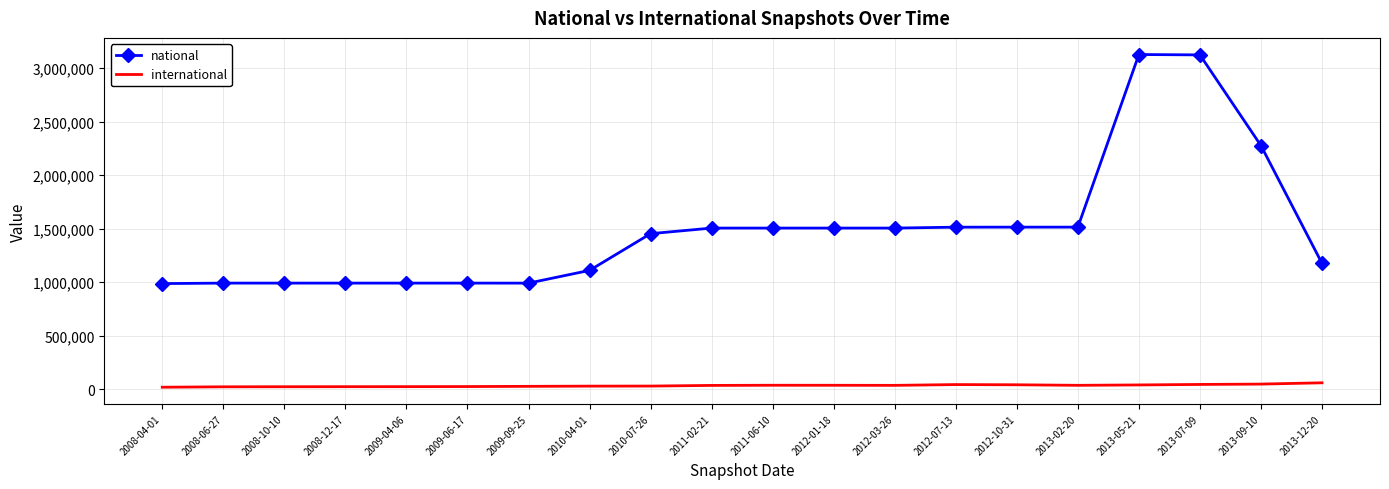

What is the maximum value for national?

3126173